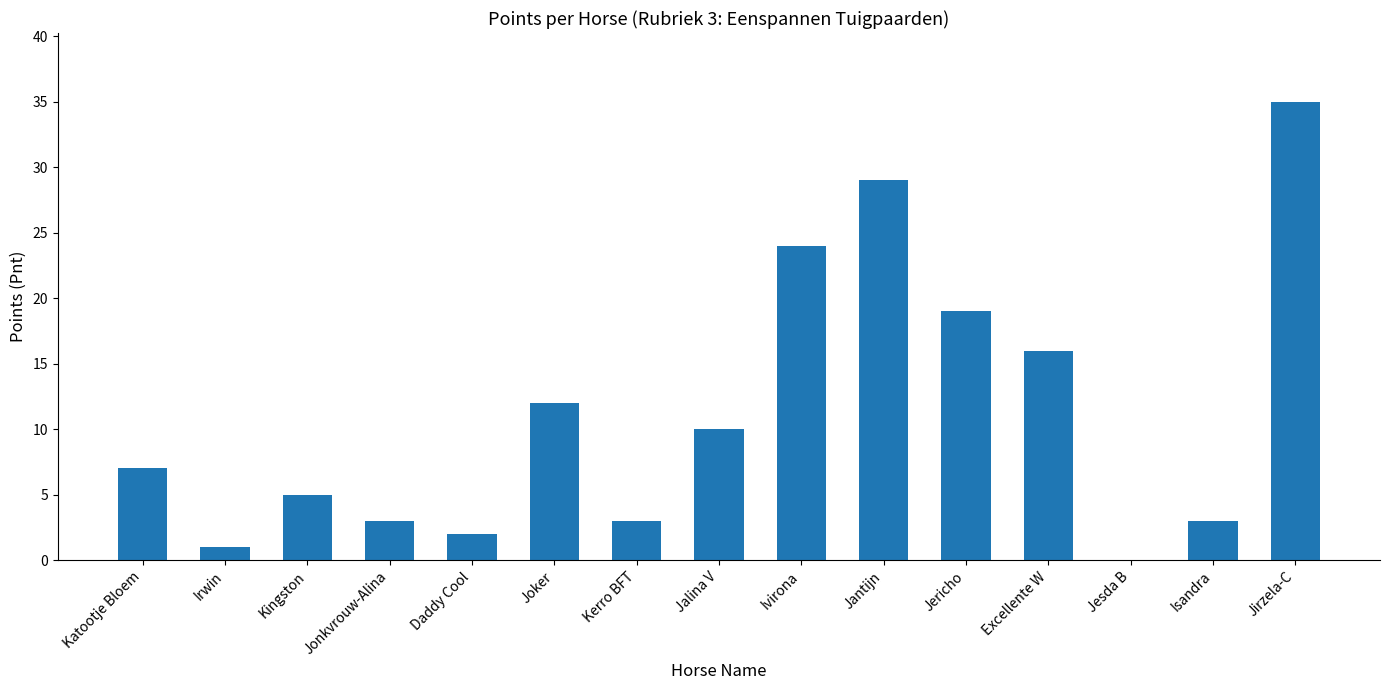

What is the sum of all values?

169